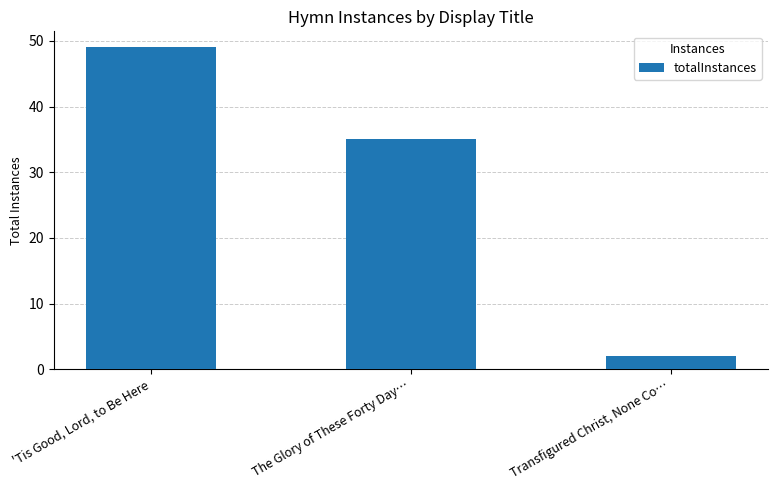

At which category does the chart reach its peak across all series?

'Tis Good, Lord, to Be Here